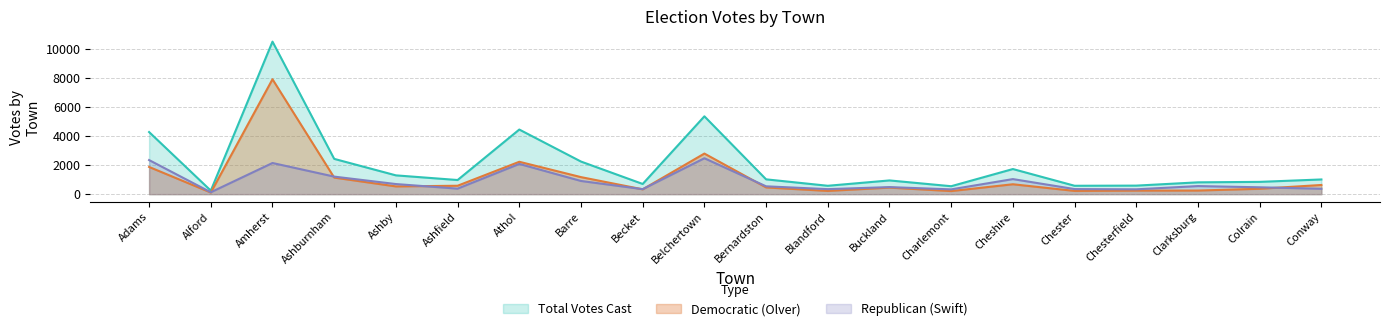

Between Becket and Ashby, which is larger?

Ashby